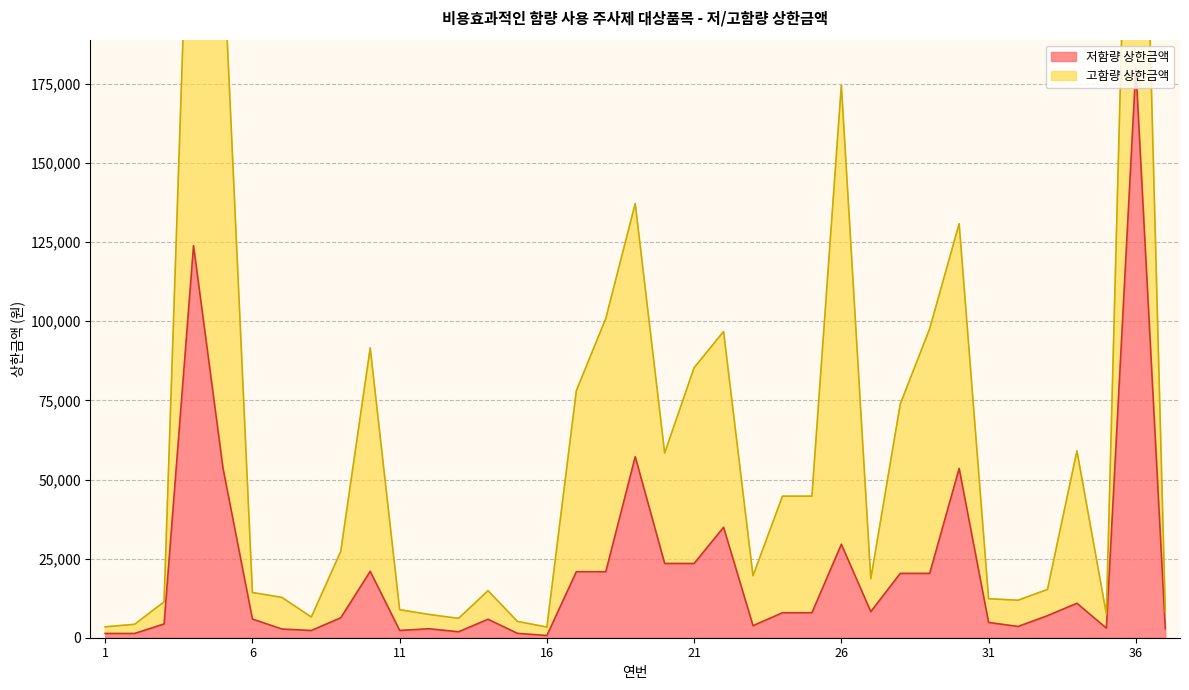

How many interior local valleys (lower than both neighbors) does the data have?

8